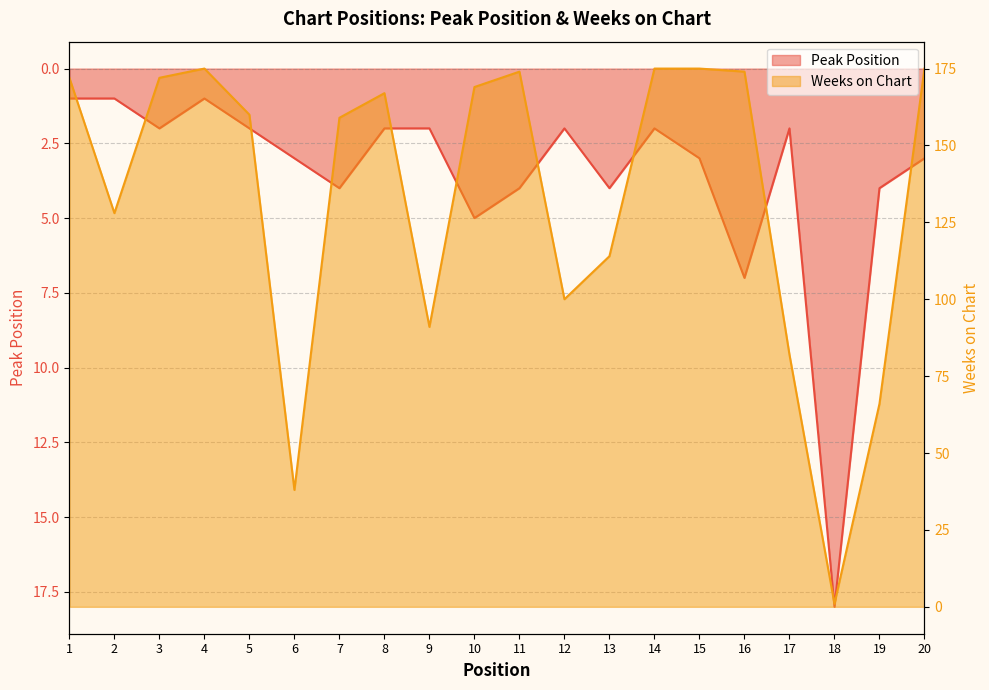

Which series has the widest spread of values?

Weeks on Chart